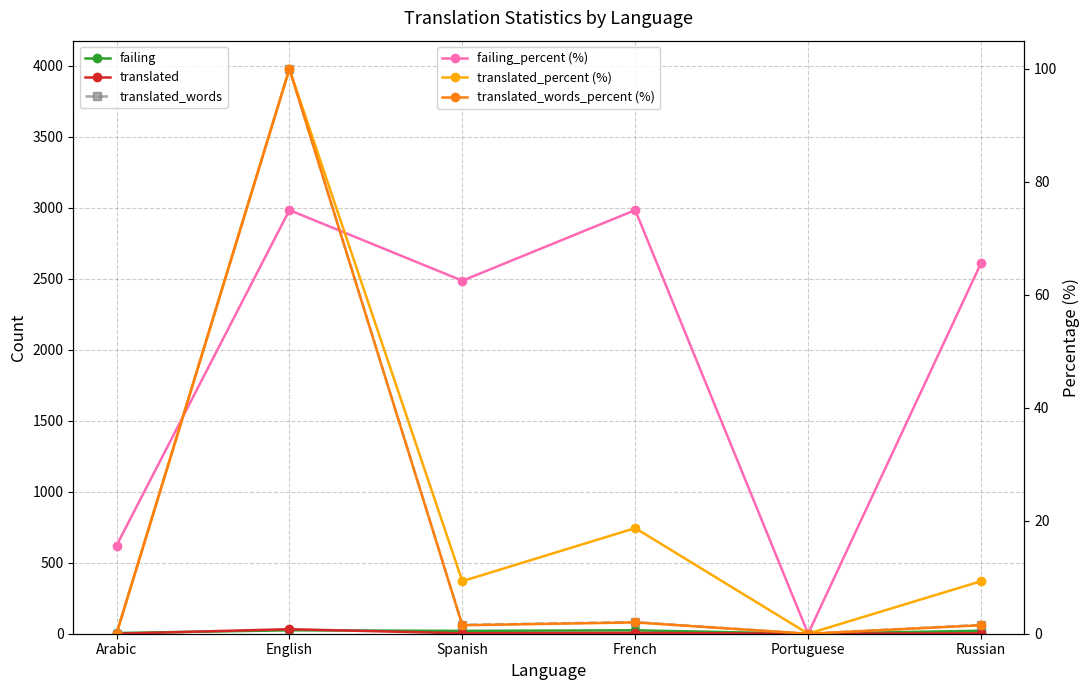

The value of translated_percent (%) at Arabic is 0.0. True or false?

True